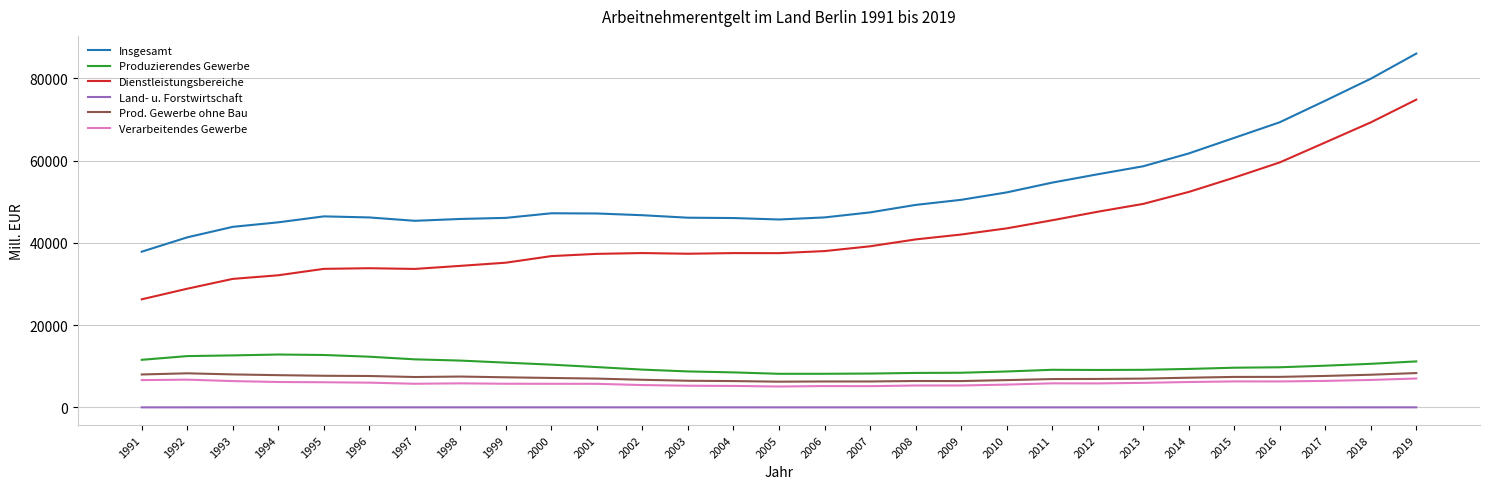

At which label does Dienstleistungsbereiche reach its minimum?

1991